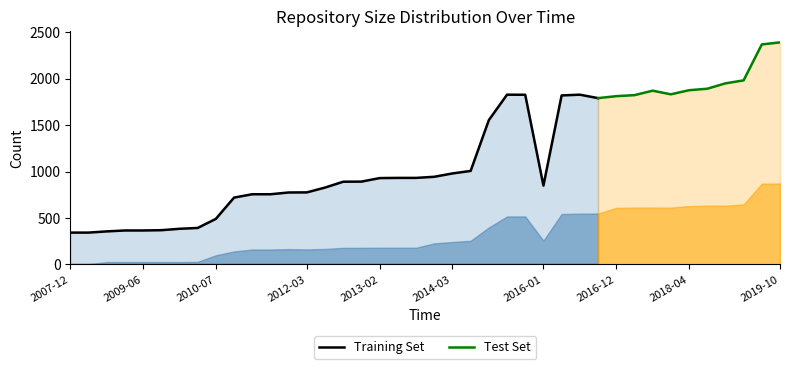

What is the label of the 14th point from the left?

2012-03-26